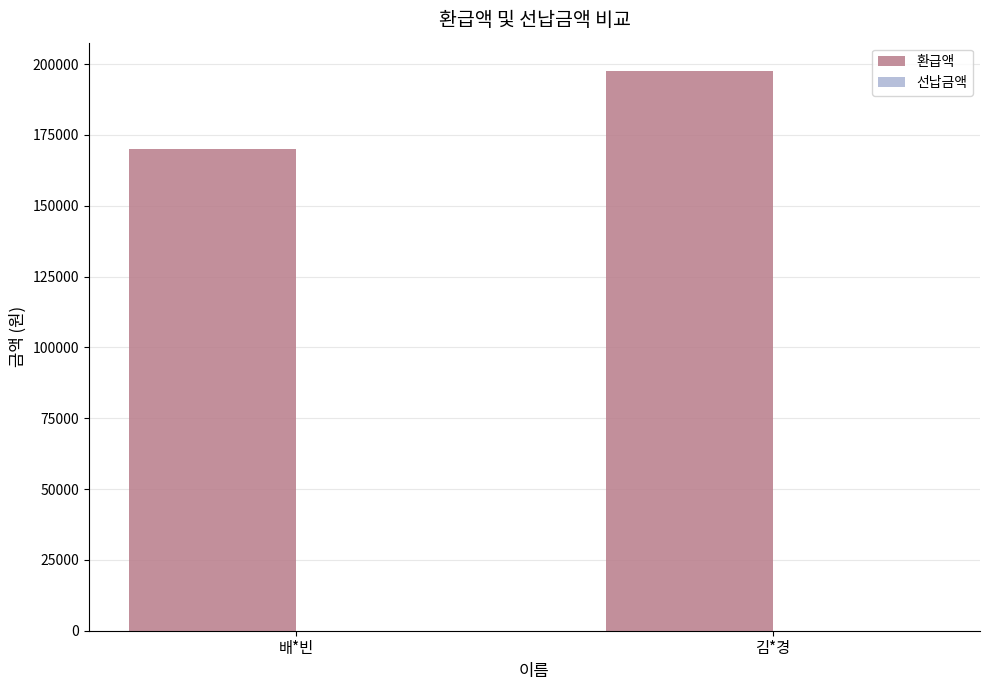

Are the bars horizontal?

No